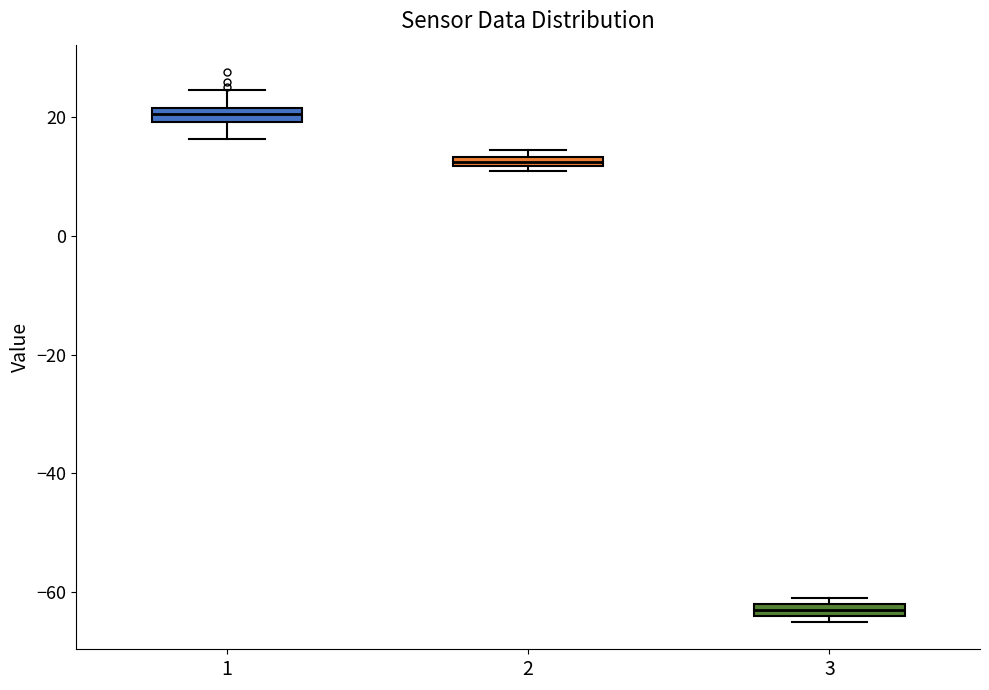

Where does the upper whisker of the box at x = 1 end on the y-axis? The values are not printed on the chart, so give them approximately, as read against the axis.

24